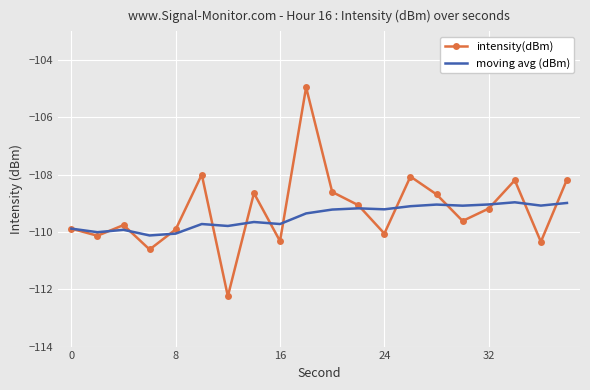

What is the greatest value displayed?

-105.0